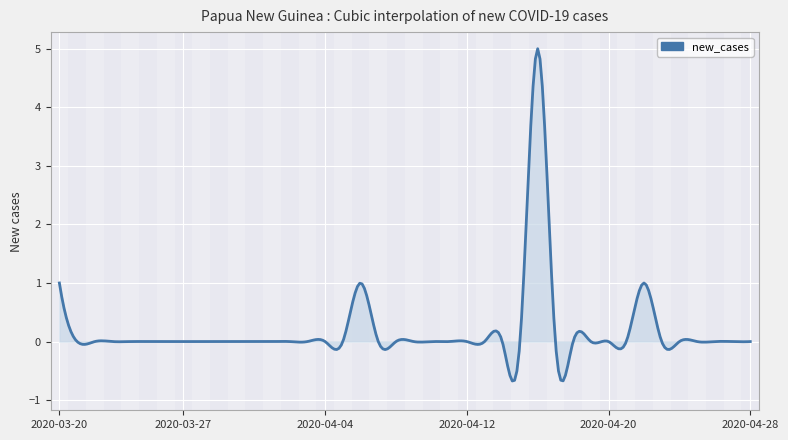

What is the label of the 2nd point from the left?

2020-03-21